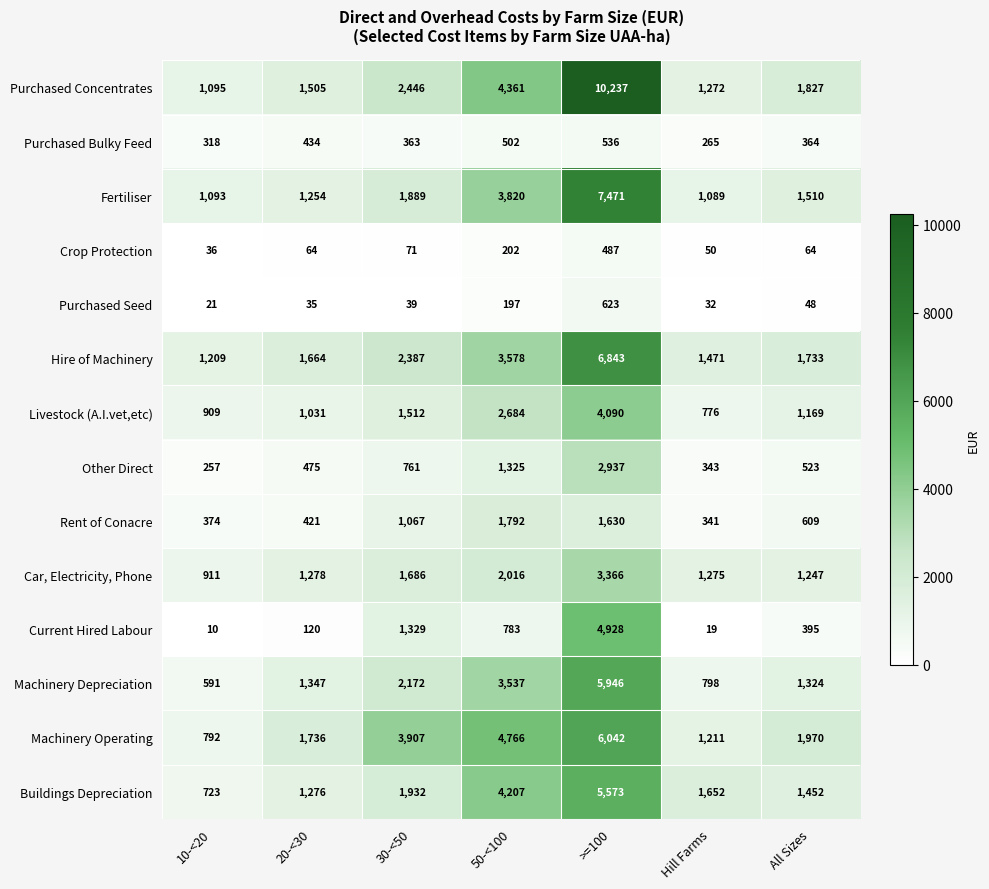

Rank the series by their maximum value, from lowest to highest.

Crop Protection, Purchased Bulky Feed, Purchased Seed, Rent of Conacre, Other Direct, Car, Electricity, Phone, Livestock (A.I.vet,etc), Current Hired Labour, Buildings Depreciation, Machinery Depreciation, Machinery Operating, Hire of Machinery, Fertiliser, Purchased Concentrates